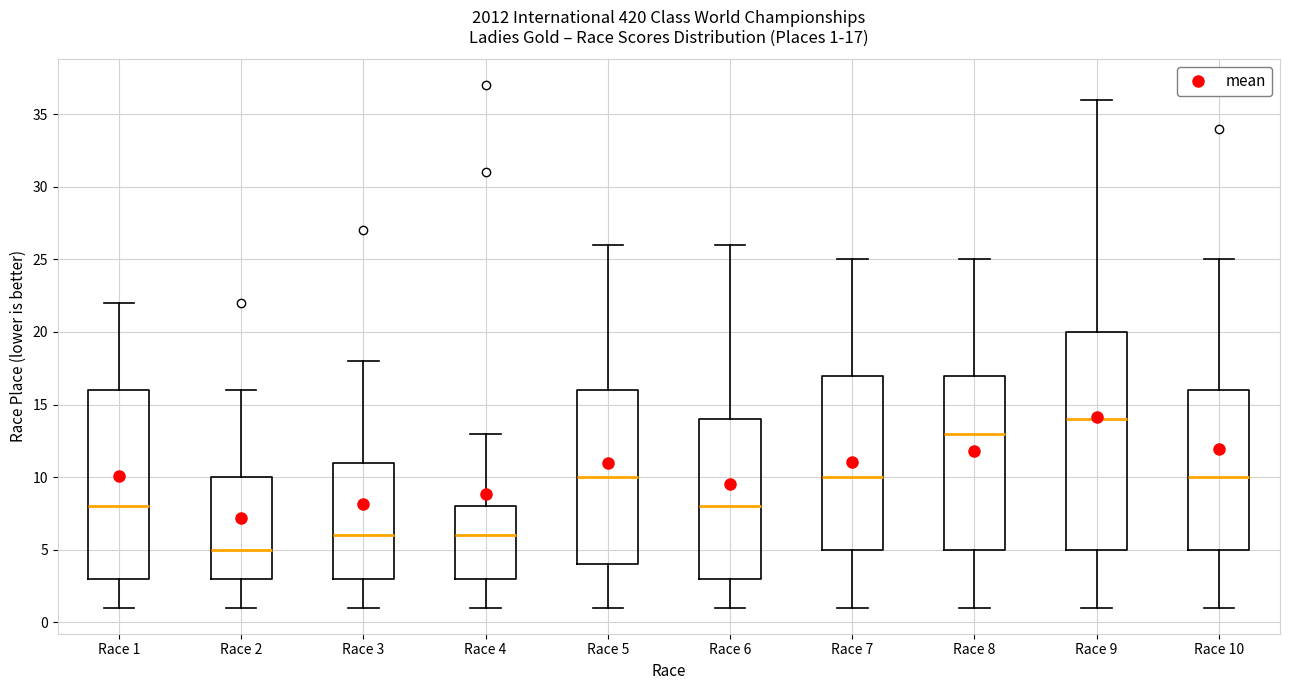

Which box's median line is the lowest?

Race 2